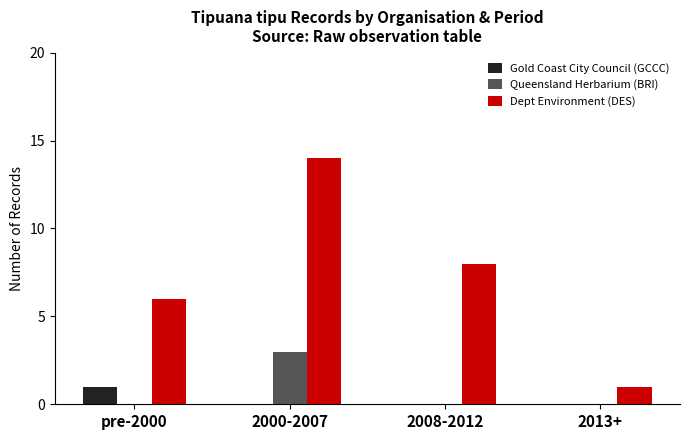

Reading left to right, list all the values displayed in this chart.

Gold Coast City Council (GCCC): 1	0	0	0
Queensland Herbarium (BRI): 0	3	0	0
Dept Environment (DES): 6	14	8	1